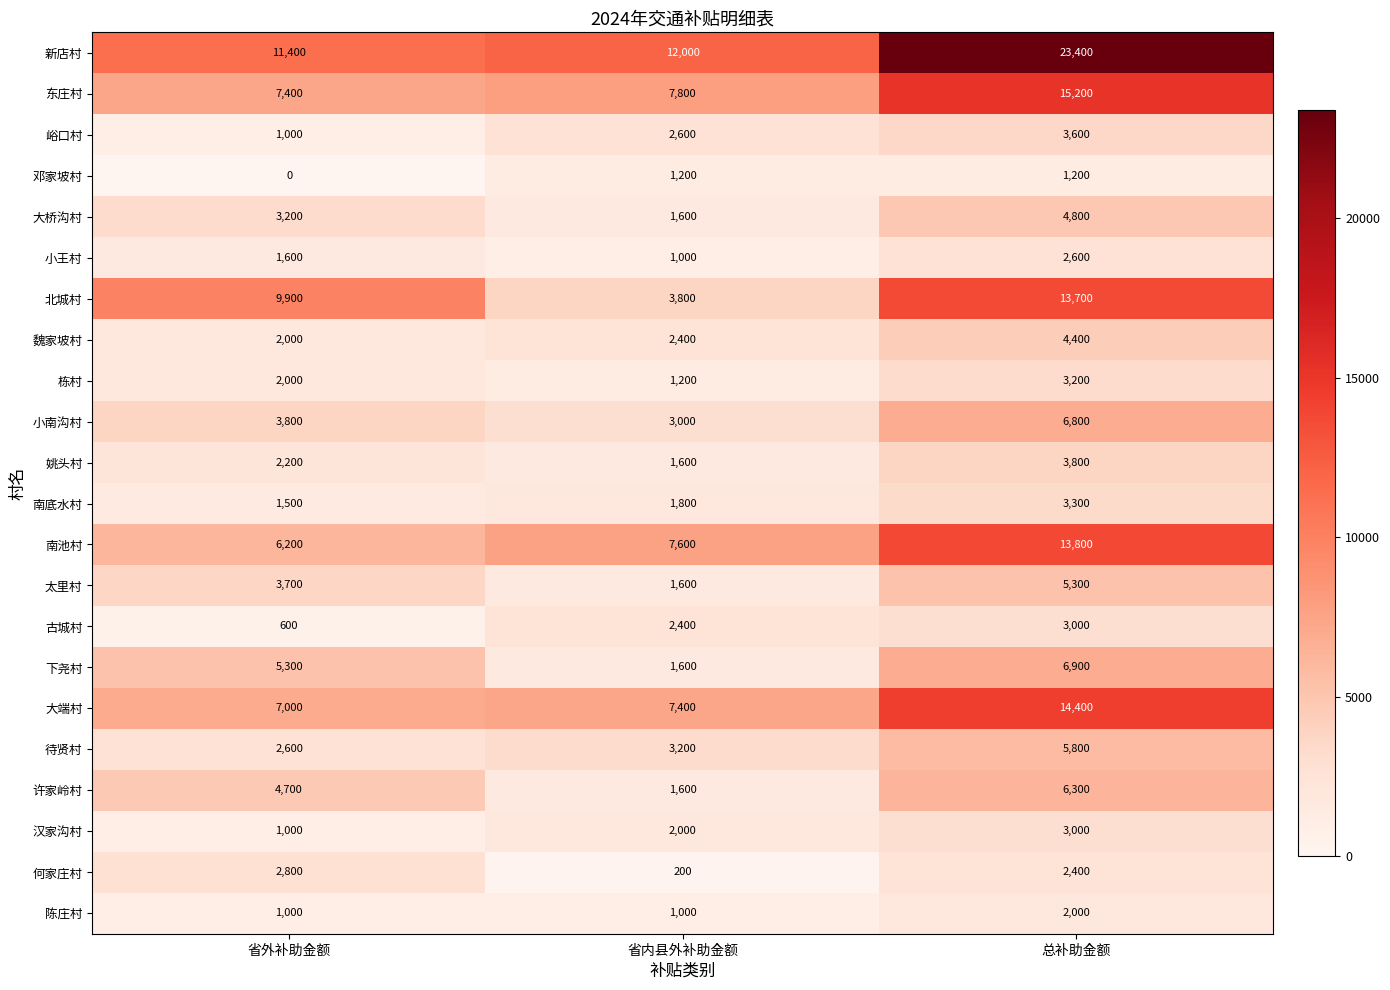

How many series are shown in this chart?

22